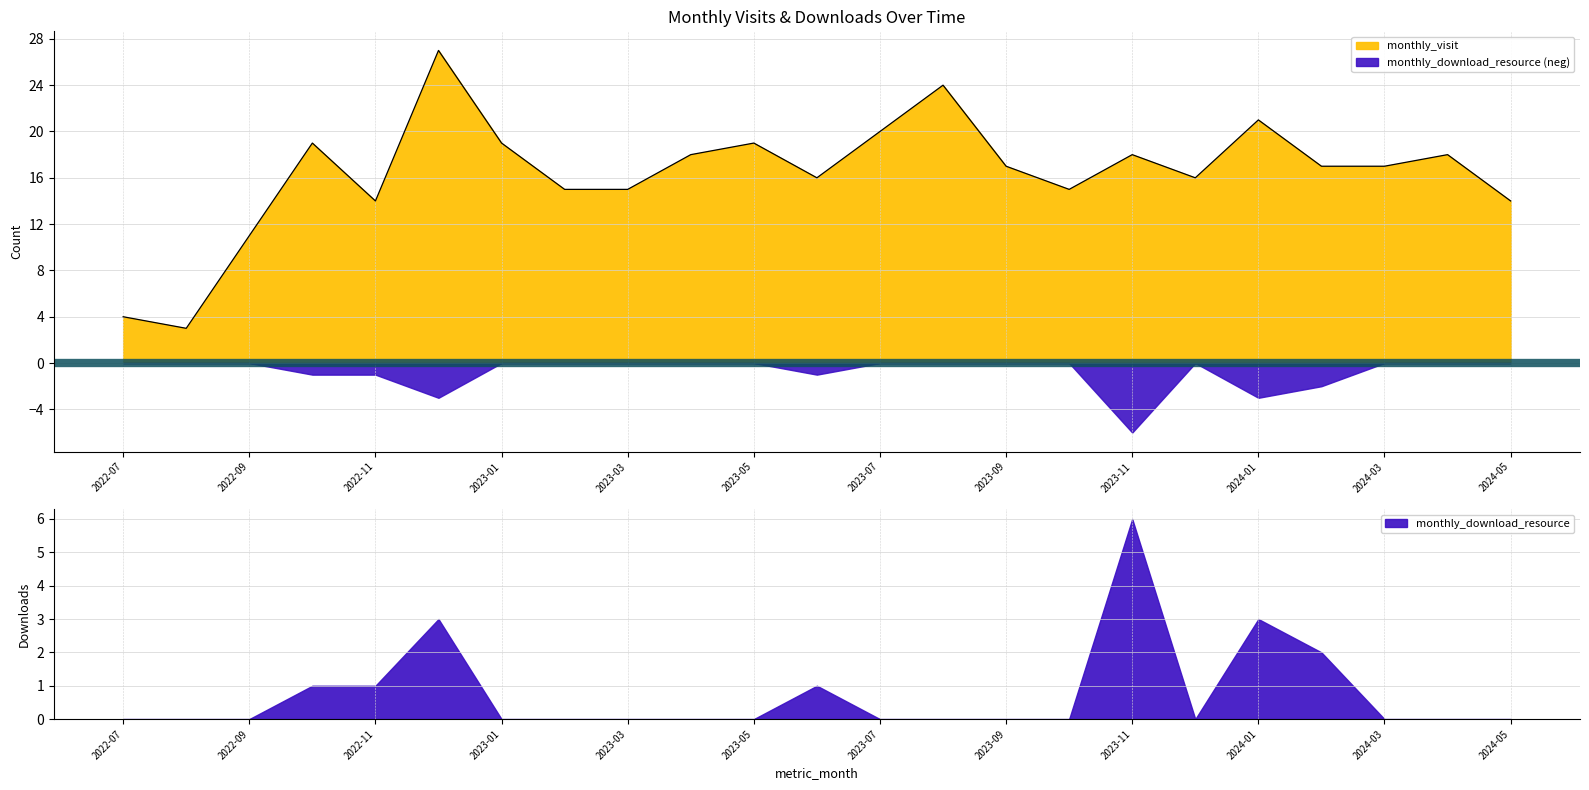

Reading left to right, transcribe all the data shown in this chart.

2022-07=4	2022-08=3	2022-09=11	2022-10=19	2022-11=14	2022-12=27	2023-01=19	2023-02=15	2023-03=15	2023-04=18	2023-05=19	2023-06=16	2023-07=20	2023-08=24	2023-09=17	2023-10=15	2023-11=18	2023-12=16	2024-01=21	2024-02=17	2024-03=17	2024-04=18	2024-05=14